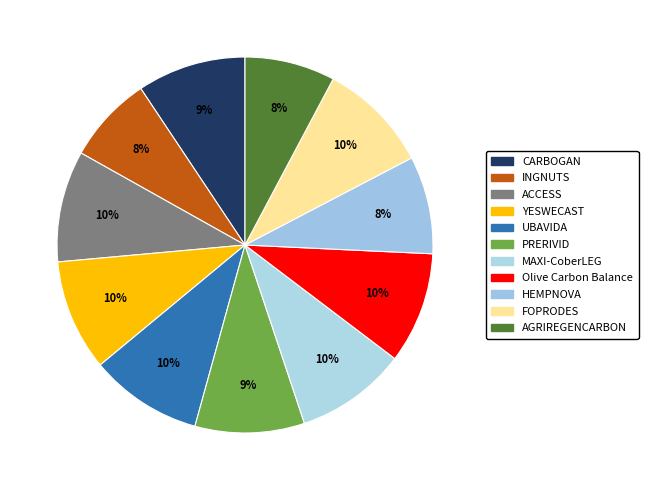

How many slices are in this pie chart?

11